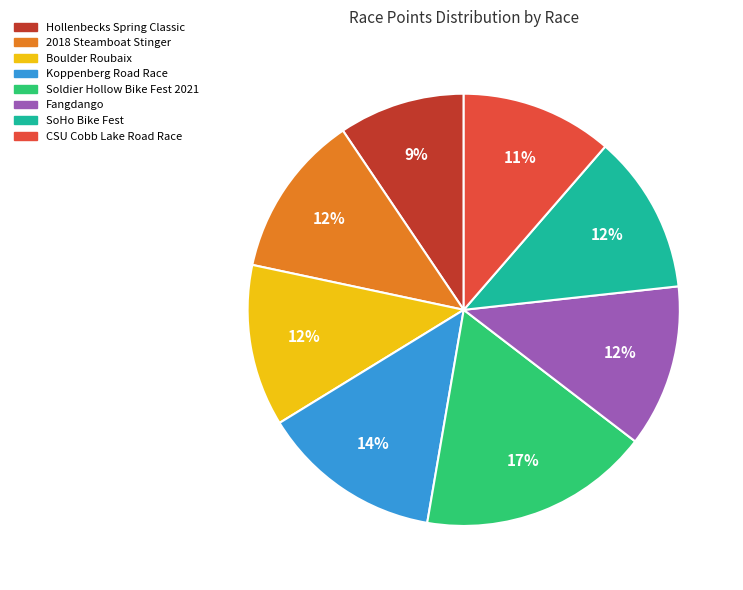

To the nearest percent, what is the difference between the largest and smallest slice percentages?

8%